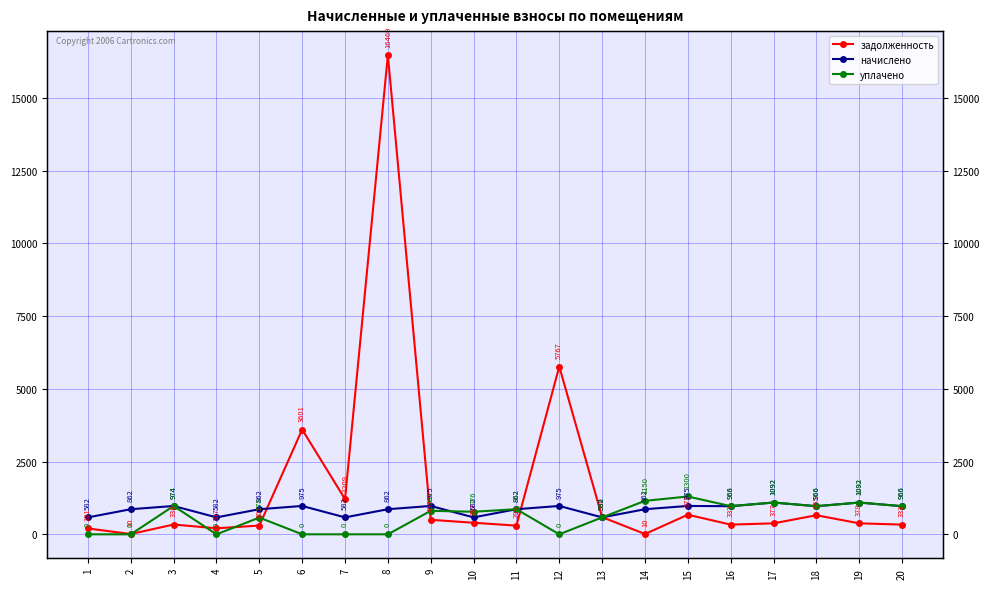

The value of начислено at 14 is 862.4. True or false?

True